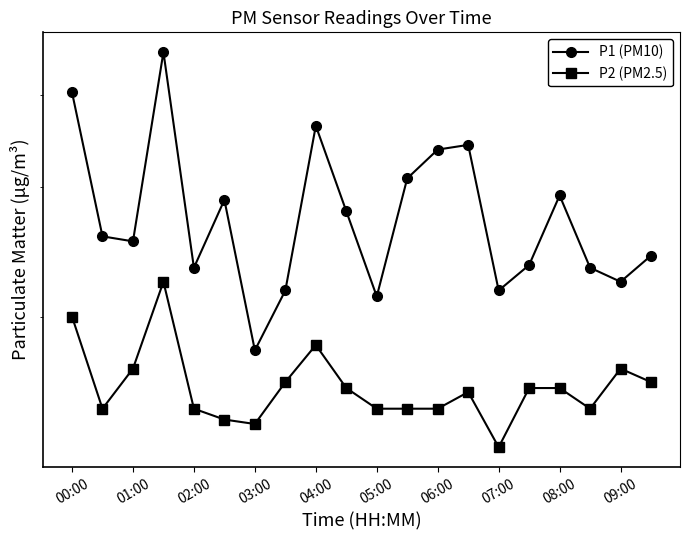

Is it true that P2 (PM2.5) equals 2.1 at 02:00?

False